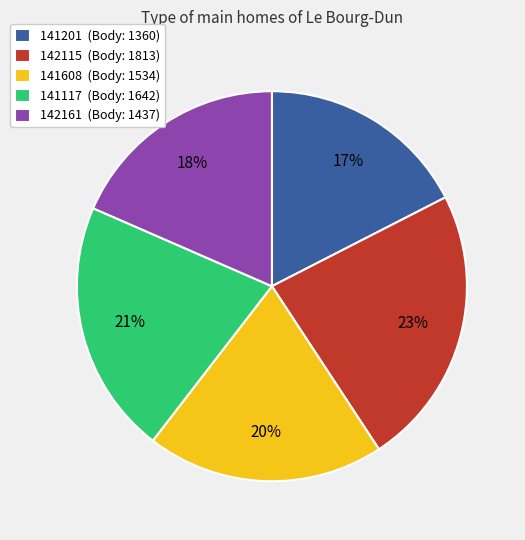

Approximately how many times larger is the value at 142161 compared to 141201?

1.1